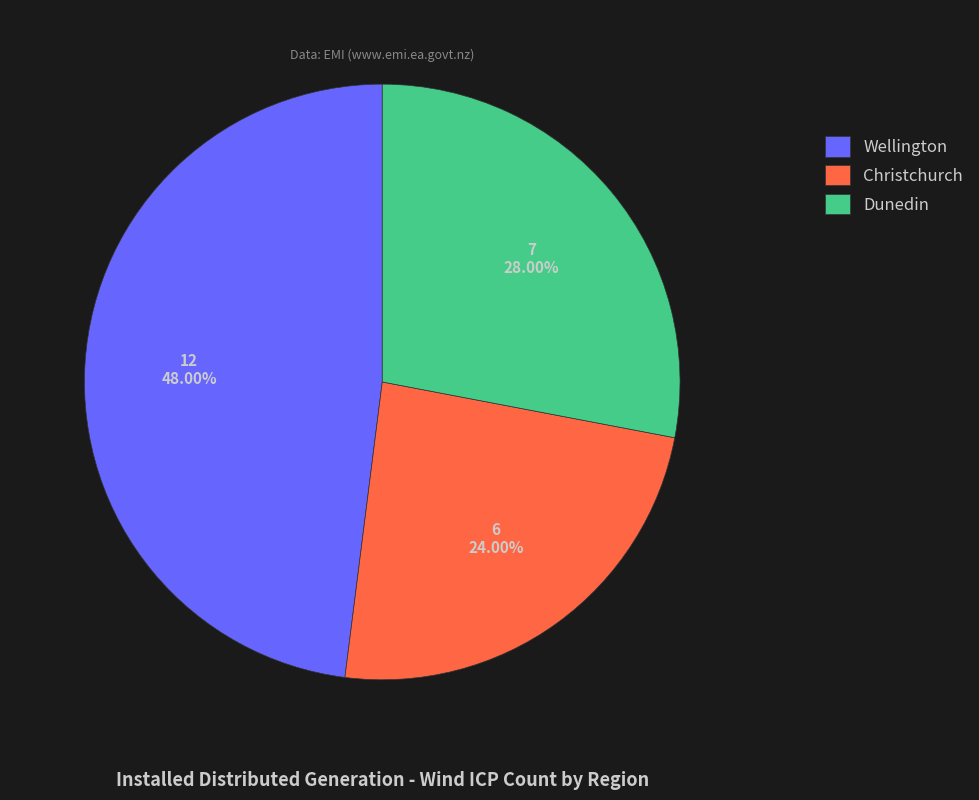

What percentage is the Christchurch slice, to the nearest percent?

24%